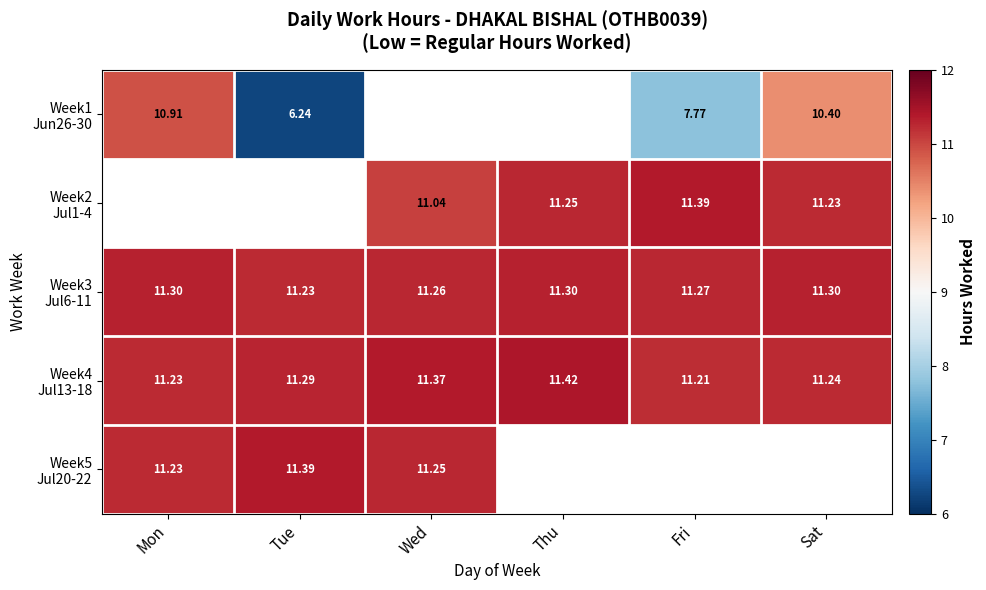

The Week5 Jul20-22 series shows 2.6 at Tue. True or false?

False